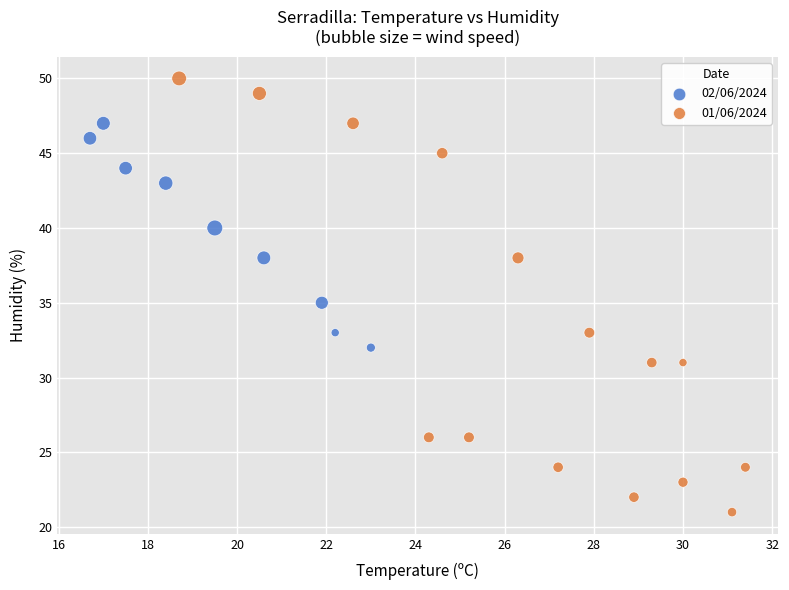

Which series reaches the maximum Y coordinate?

01/06/2024